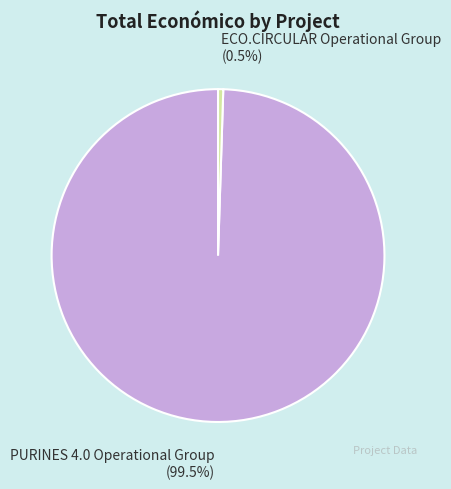

Count the number of slices in the pie.

2